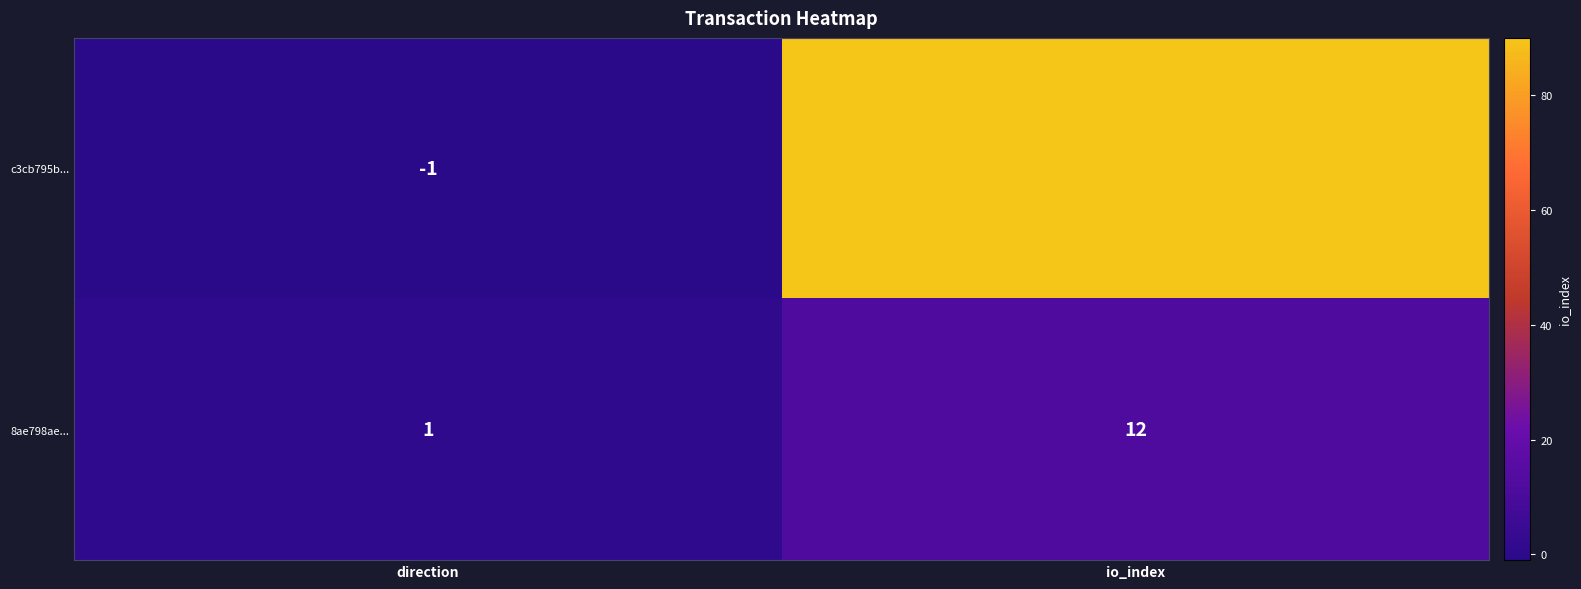

Which category has the highest value in the 8ae798ae... series?

io_index